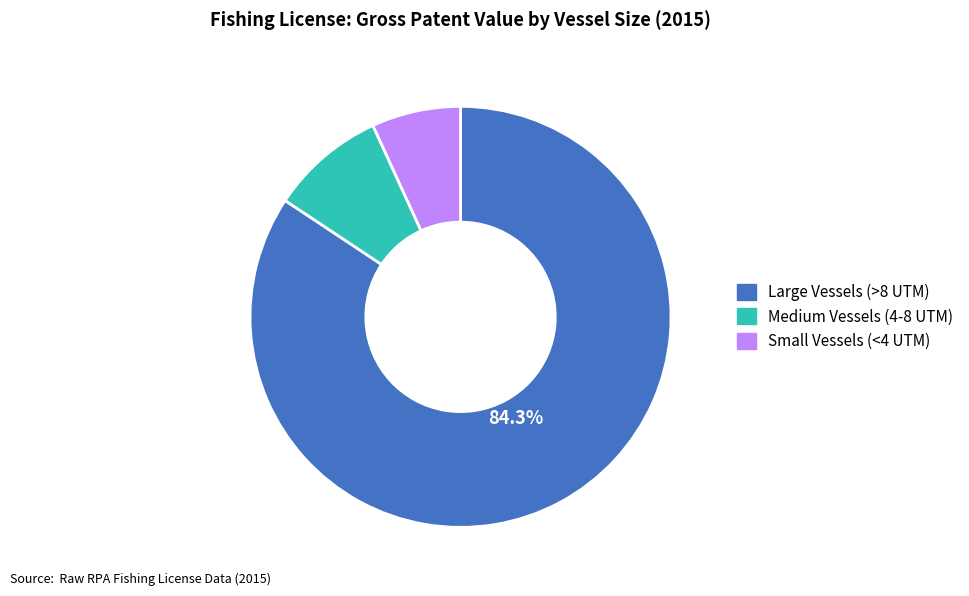

Does any single category account for the majority?

Yes